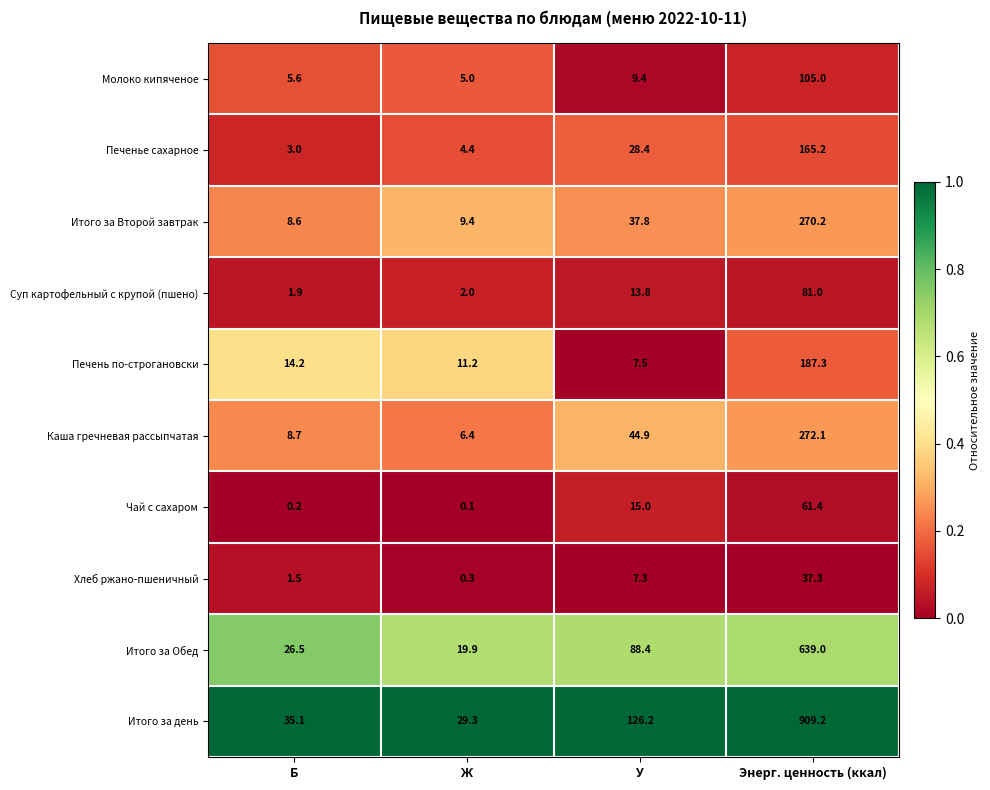

What is the approximate value of Каша гречневая рассыпчатая at Б?

8.7